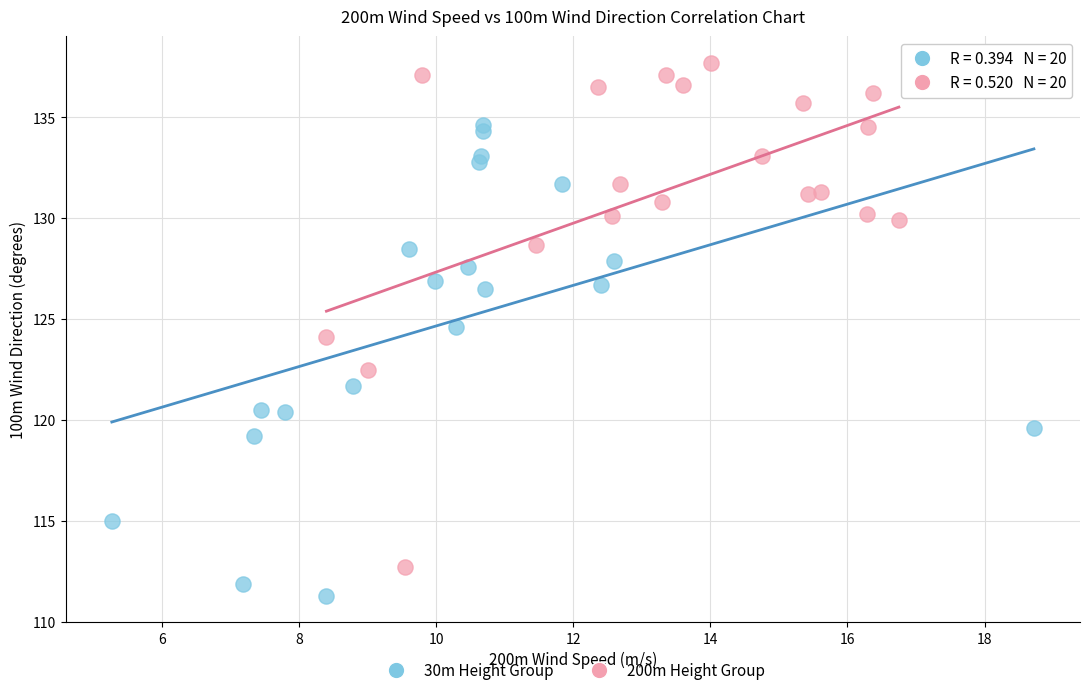

What are all the series names shown in the legend?

30m Height Group, 200m Height Group